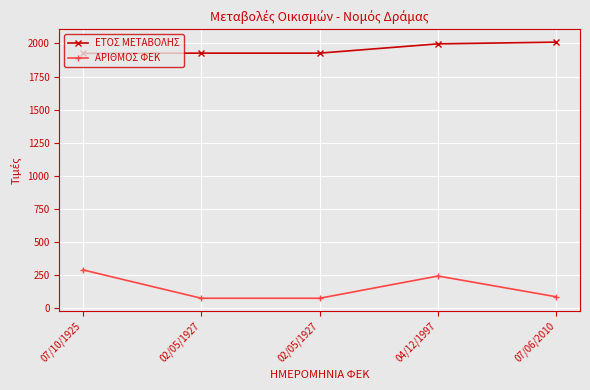

The ΕΤΟΣ ΜΕΤΑΒΟΛΗΣ series shows 2010 at 07/06/2010. True or false?

True